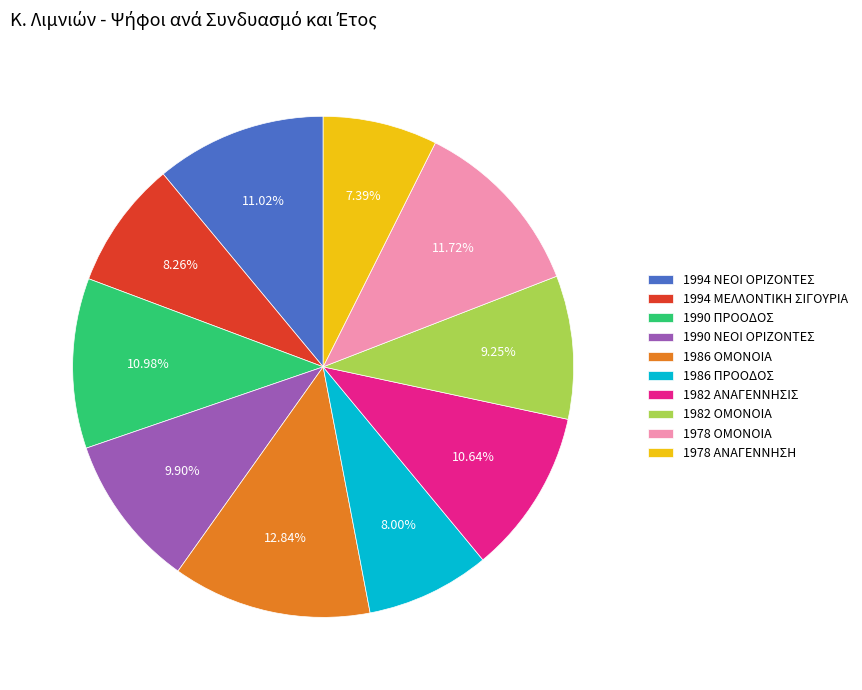

Approximately how many times larger is the value at 1978 ΟΜΟΝΟΙΑ compared to 1986 ΠΡΟΟΔΟΣ?

1.5